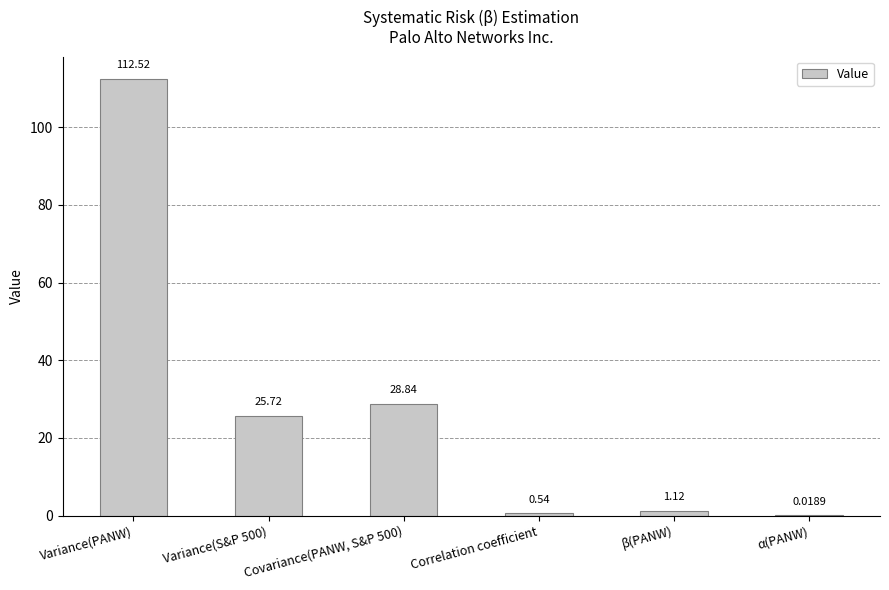

At which label does the data first exceed 25?

Variance(PANW)